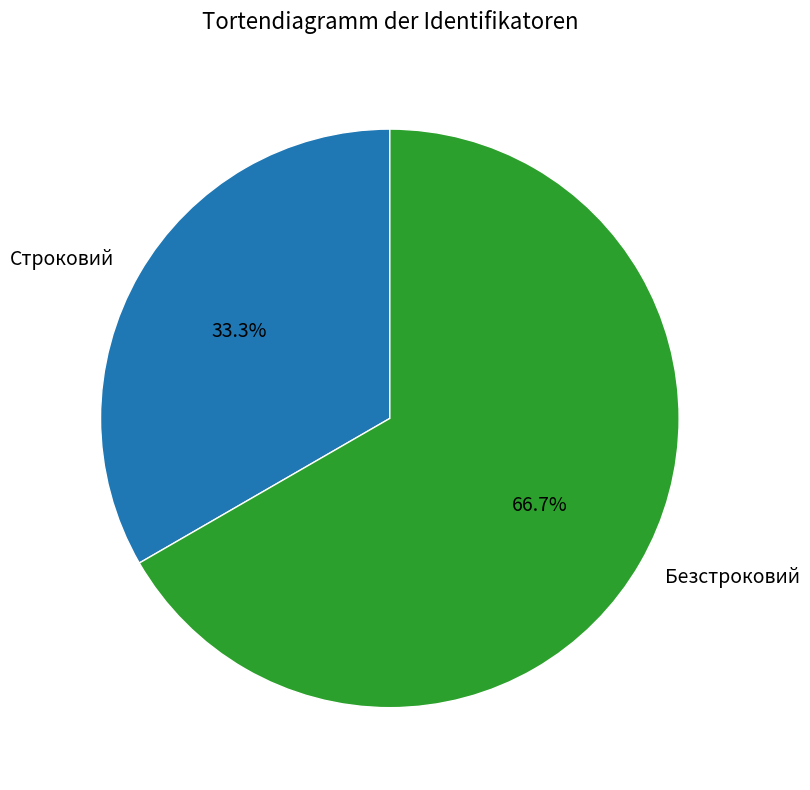

What is the majority slice?

Безстроковий